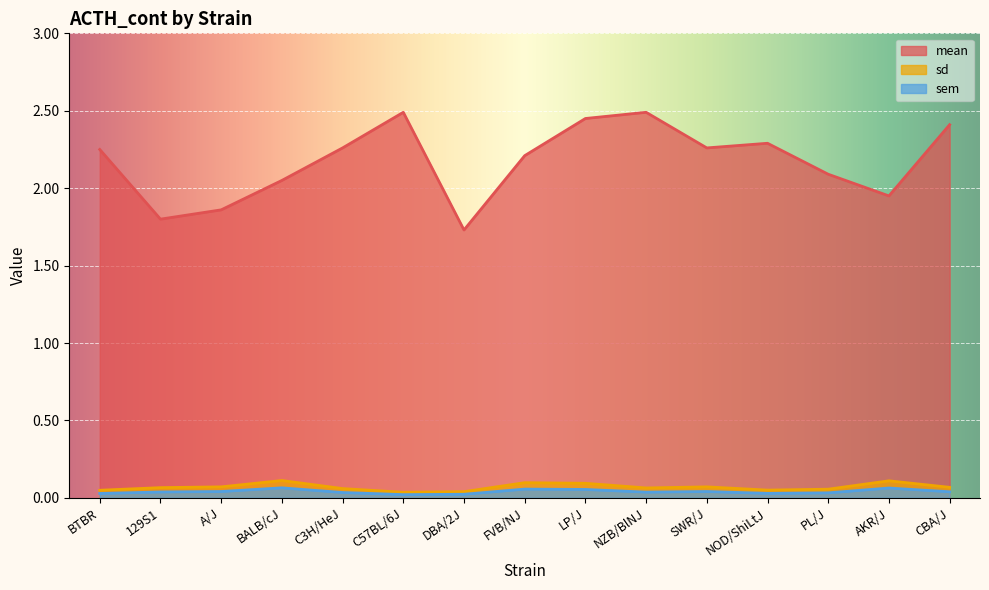

How many lines are shown in the chart?

3